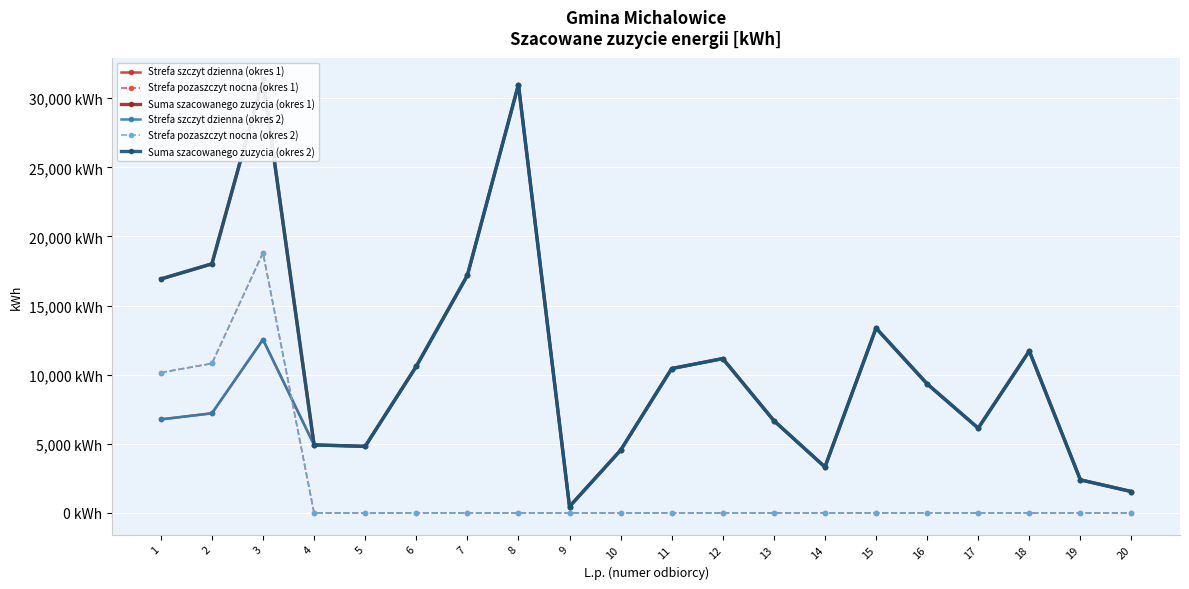

What is the greatest value displayed?

31360